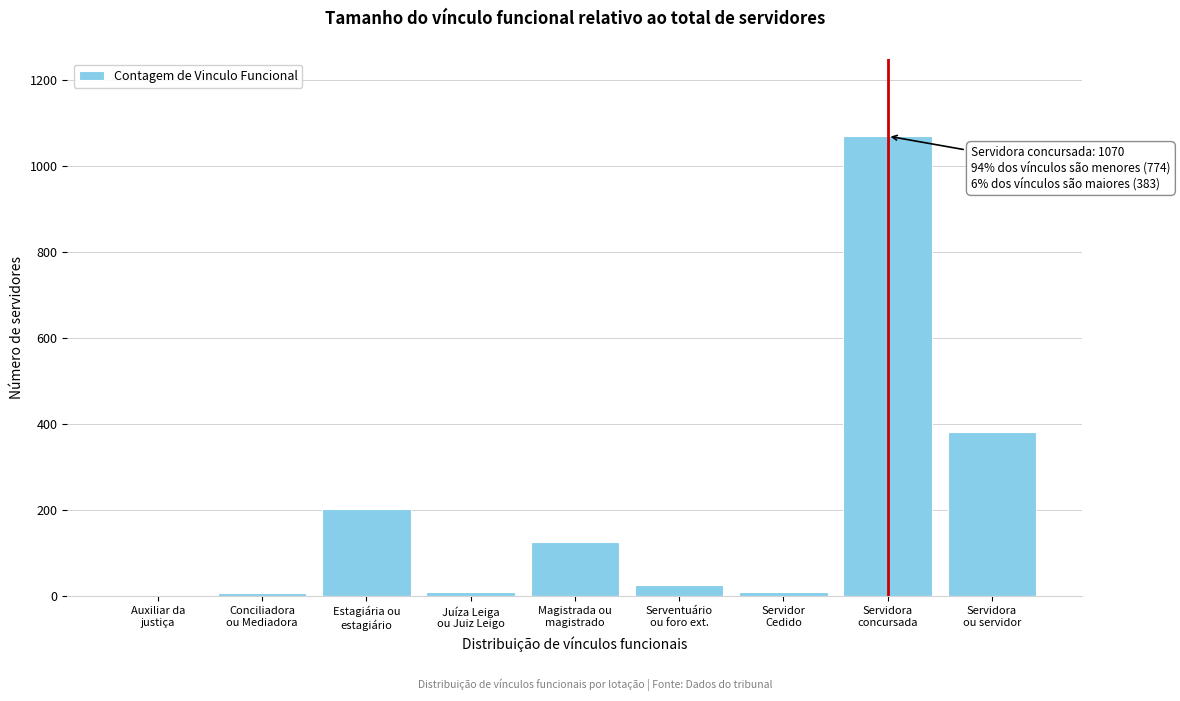

What is the sum of all values?

1837